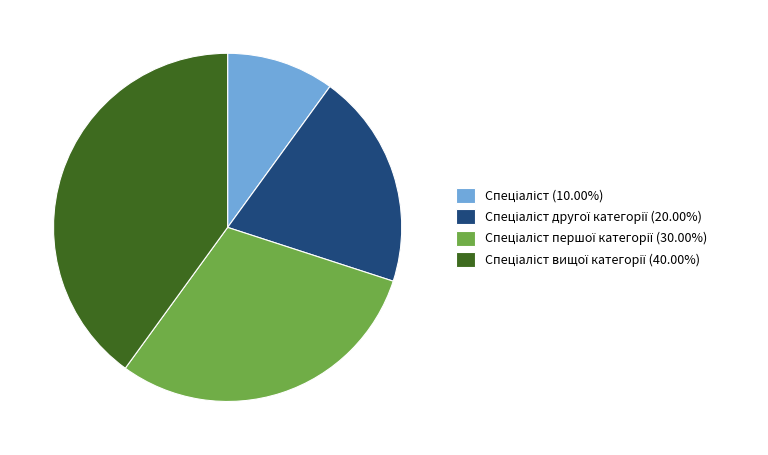

Count the number of slices in the pie.

4